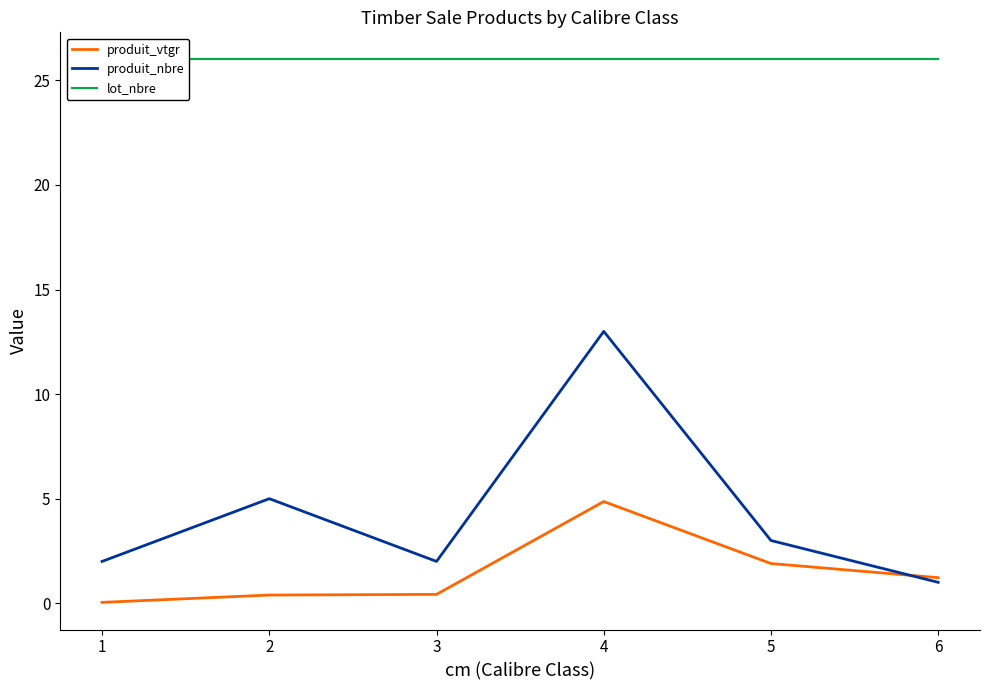

What is the difference between the highest and lowest values at 1?

26.0